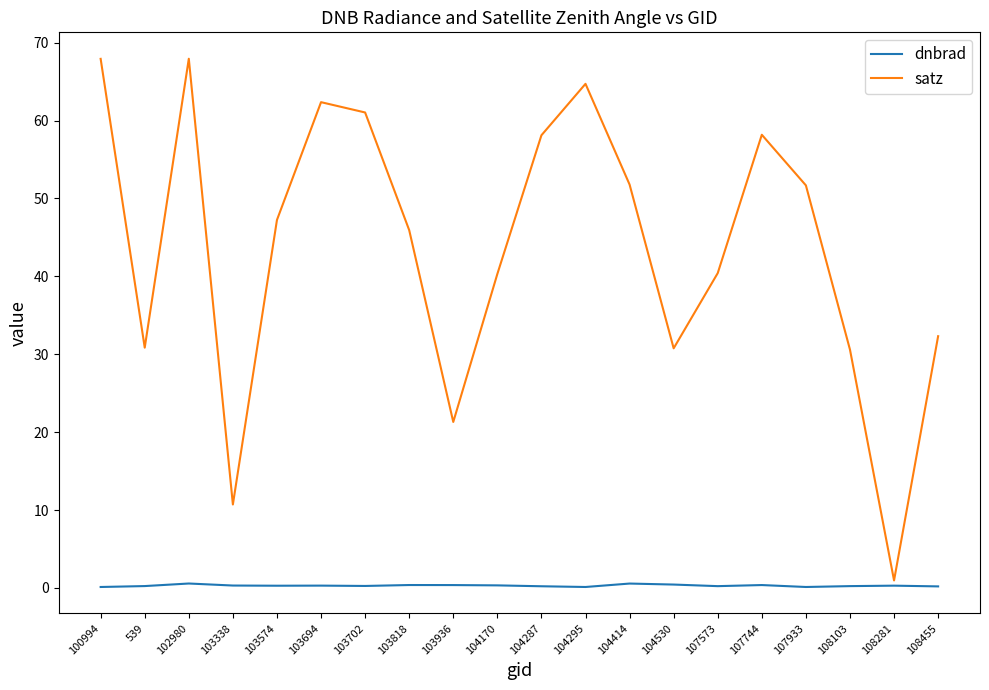

What is the sum of the satz values at 107573 and 104170?

80.7